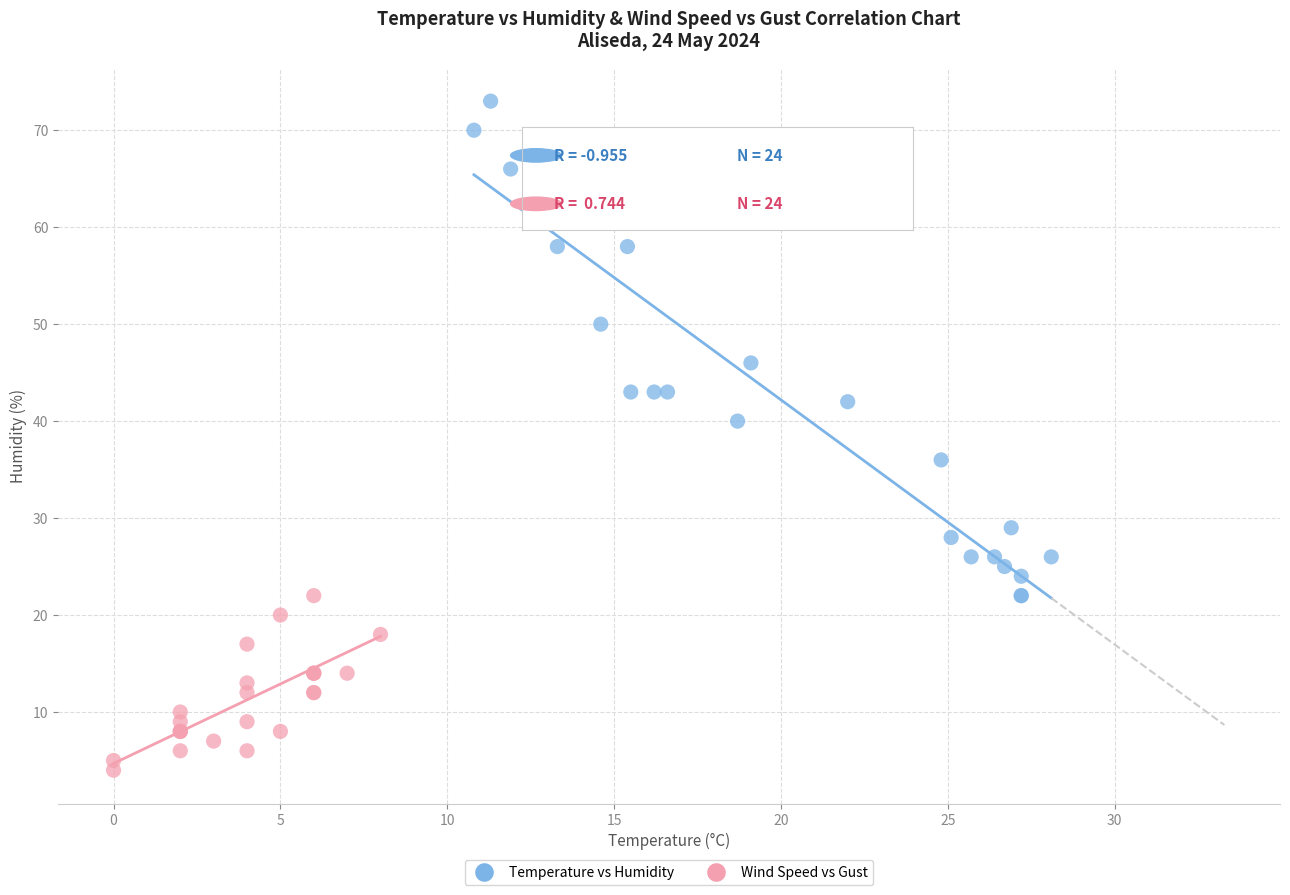

Which series reaches the minimum Y coordinate?

Wind Speed vs Gust